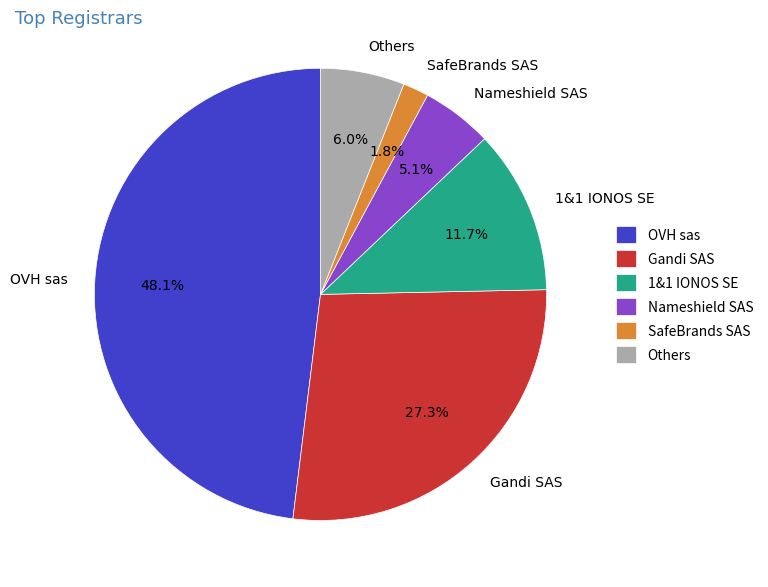

Count the number of slices in the pie.

6